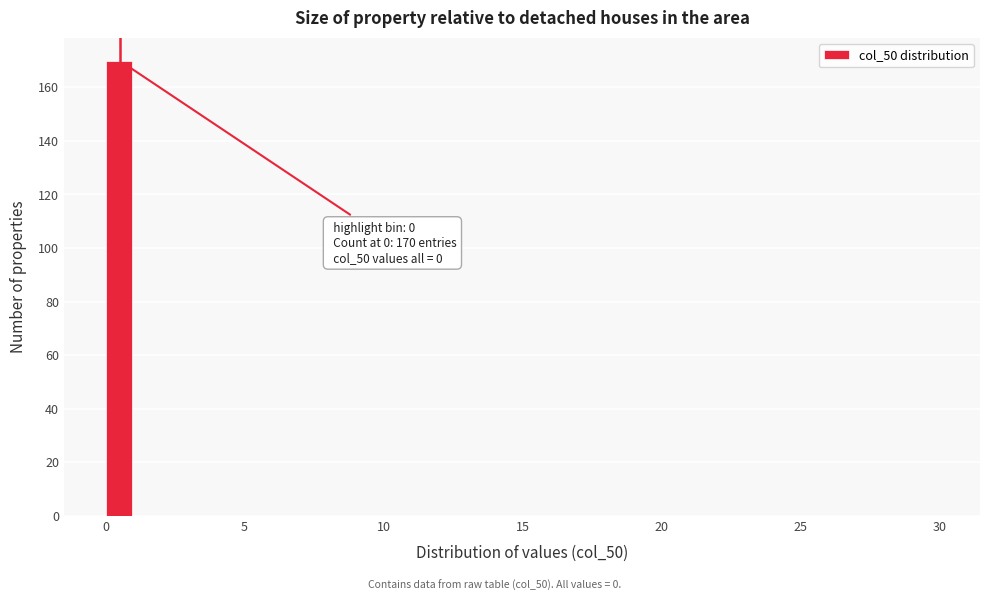

Around what value on the x-axis is the tallest bar? Give the approximate position of its centre, as read against the axis.

0.5